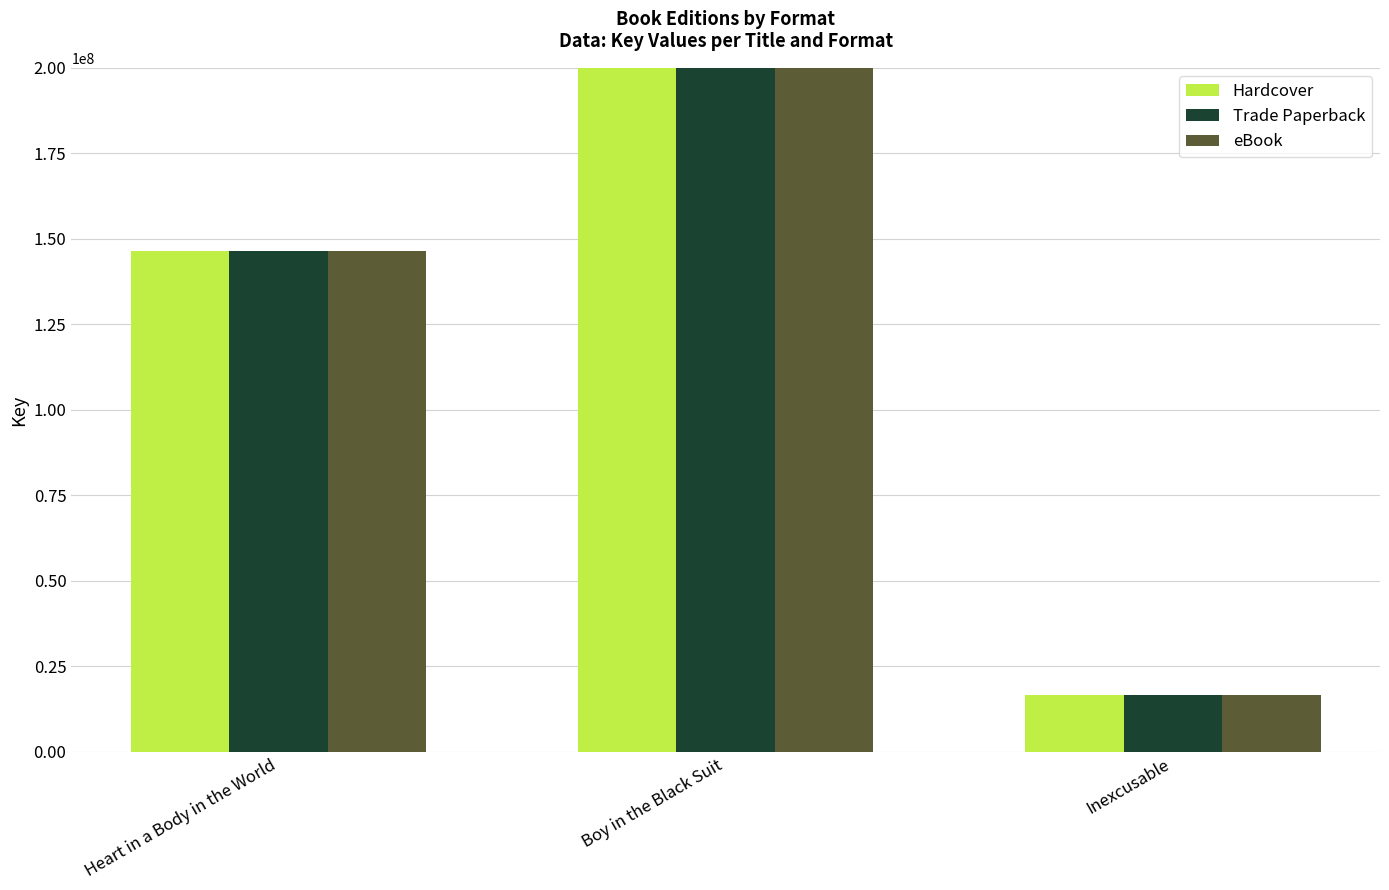

What is the total value across all series at Heart in a Body in the World?

439197648